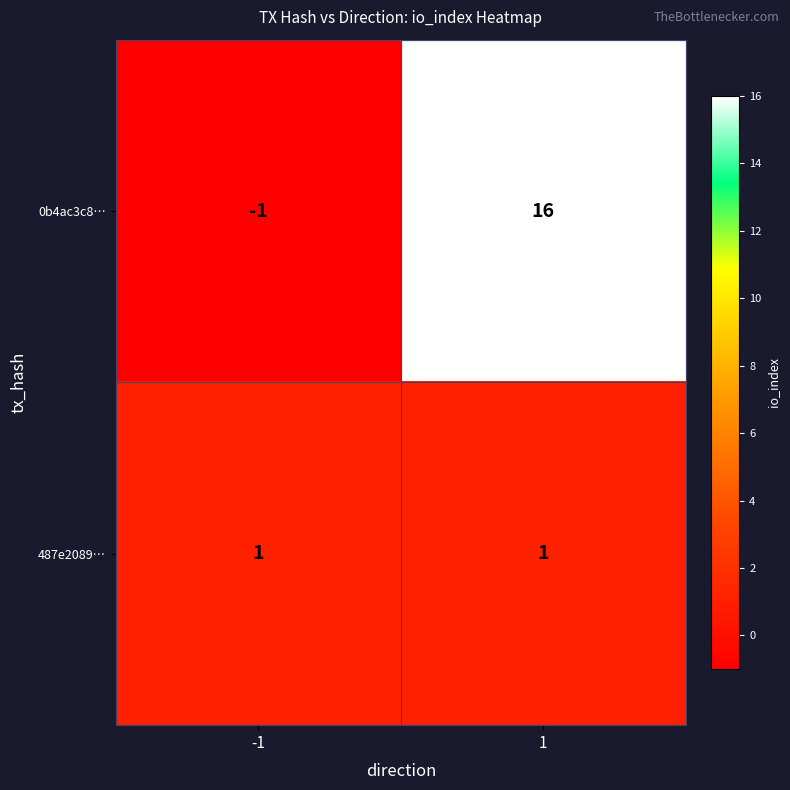

List the series in order of their peak value, lowest first.

487e2089…, 0b4ac3c8…